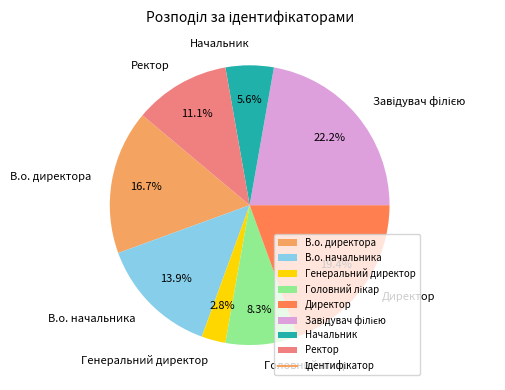

True or false: В.о. директора accounts for 24% of the total.

False